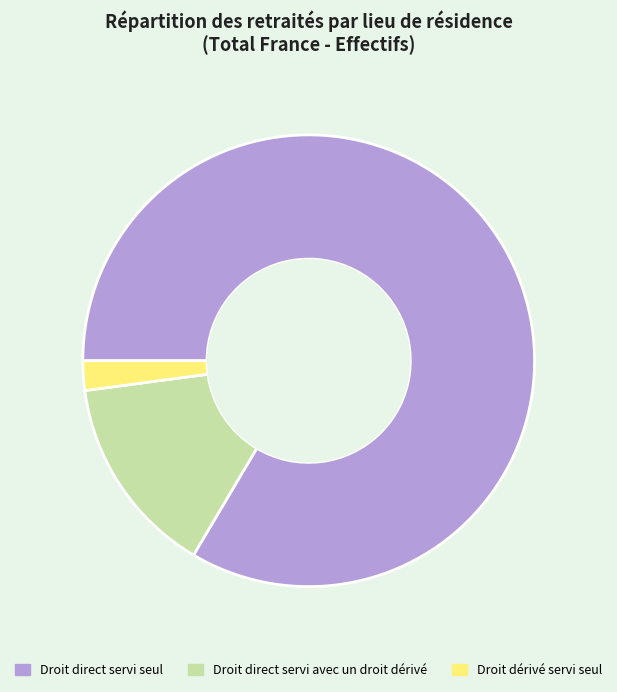

Approximately how many times larger is the value at Droit direct servi seul compared to Droit dérivé servi seul?

39.5